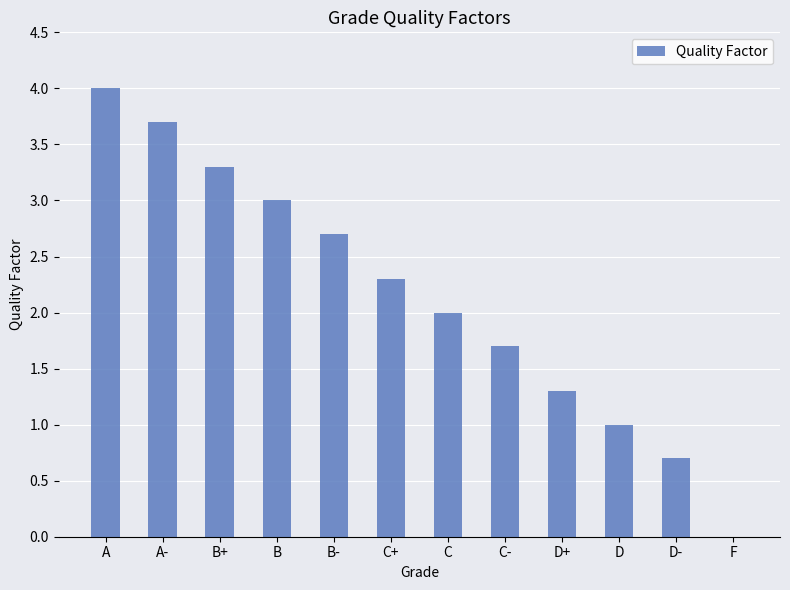

The value at B- is 4.0. True or false?

False